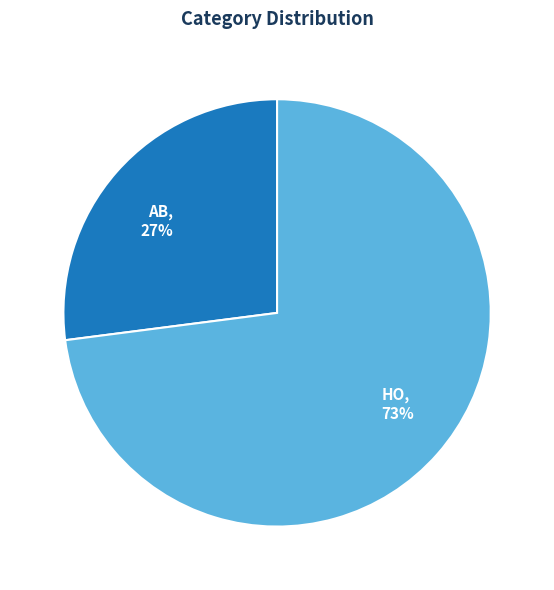

Is it true that AB is 39% of the pie?

False